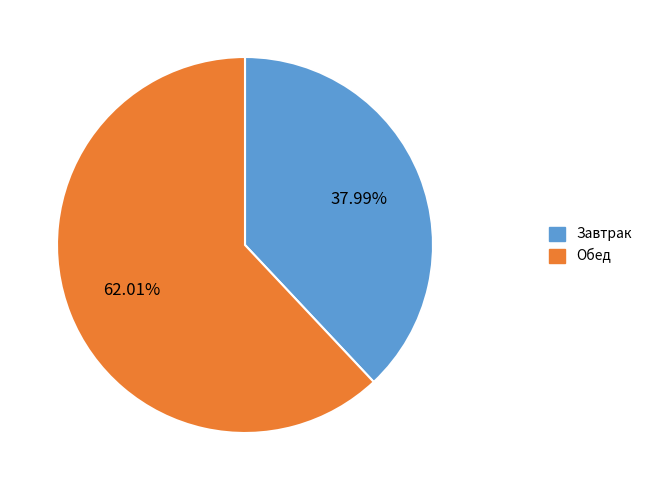

How many slices are in this pie chart?

2